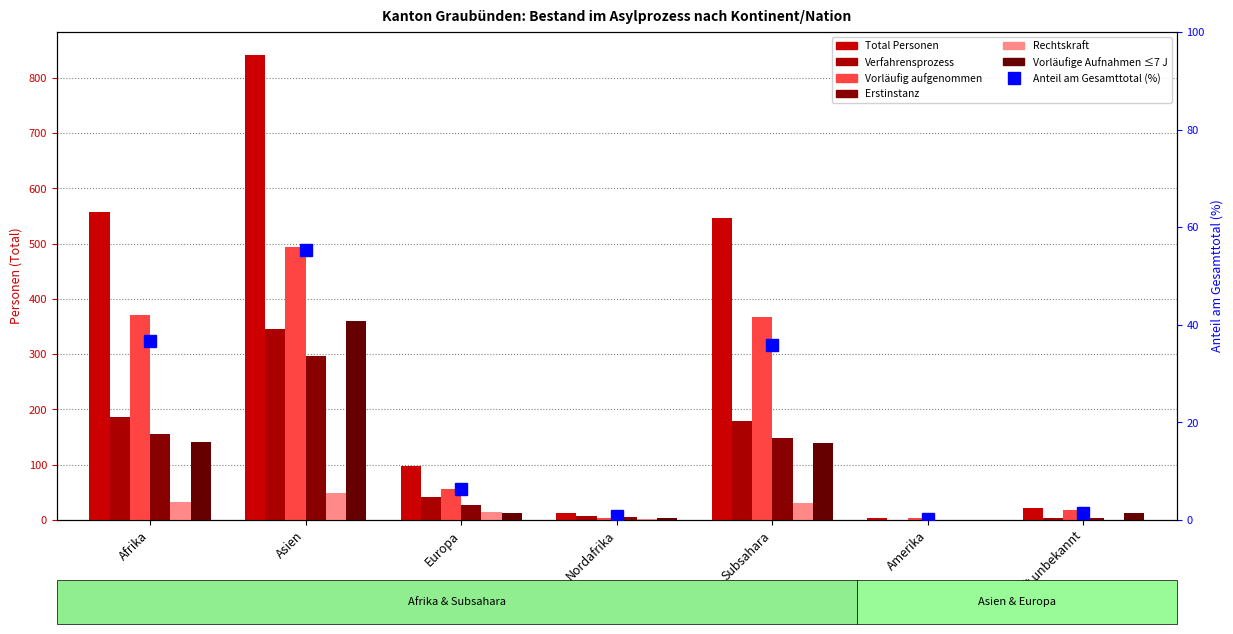

Which series has the largest range (max minus min)?

Vorläufig aufgenommen